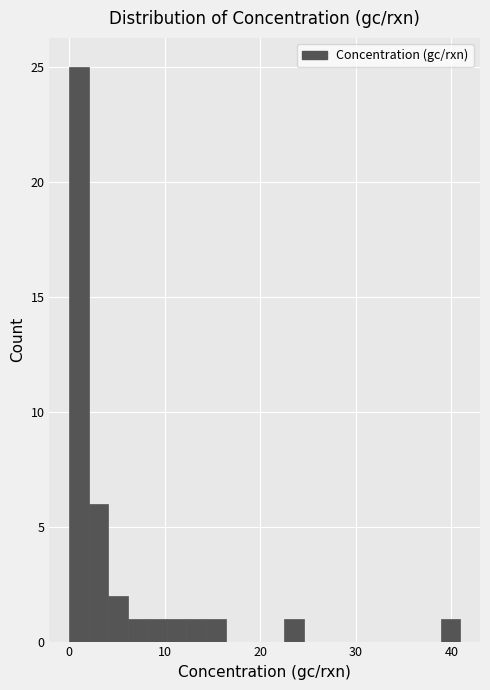

Read against the x-axis, roughly where is the centre of the tallest bar?

1